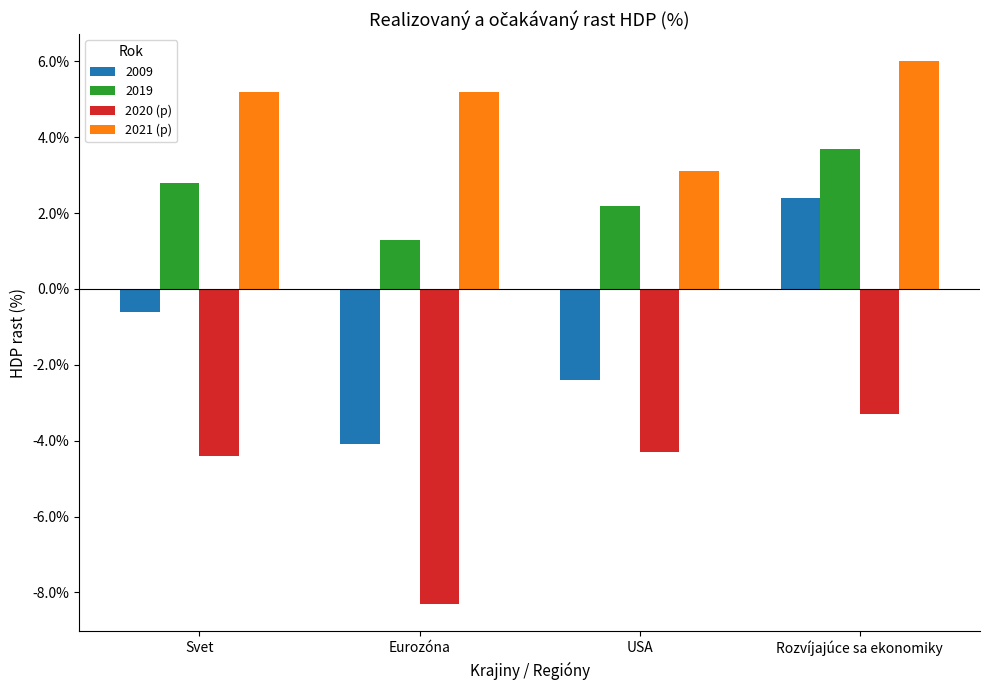

The value of 2021 (p) at Eurozóna is 0.1. True or false?

False